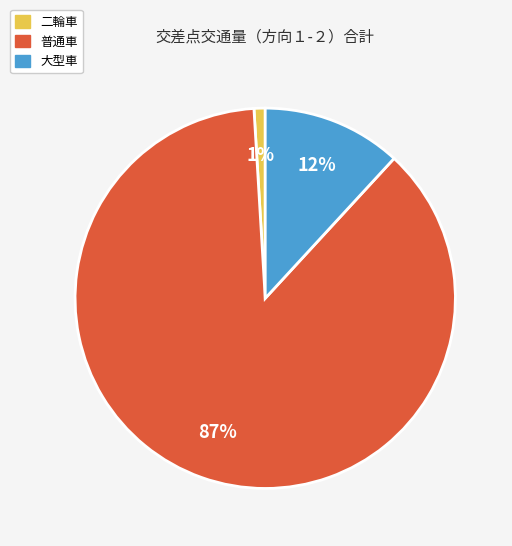

To the nearest percent, what is the combined percentage of 普通車 and 二輪車?

88%